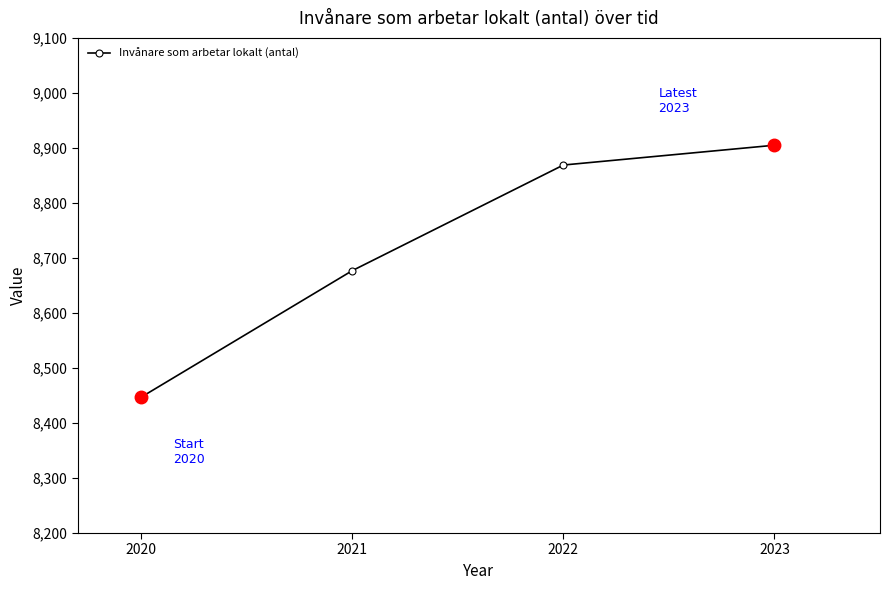

What is the value of the 1st point from the left?

8447